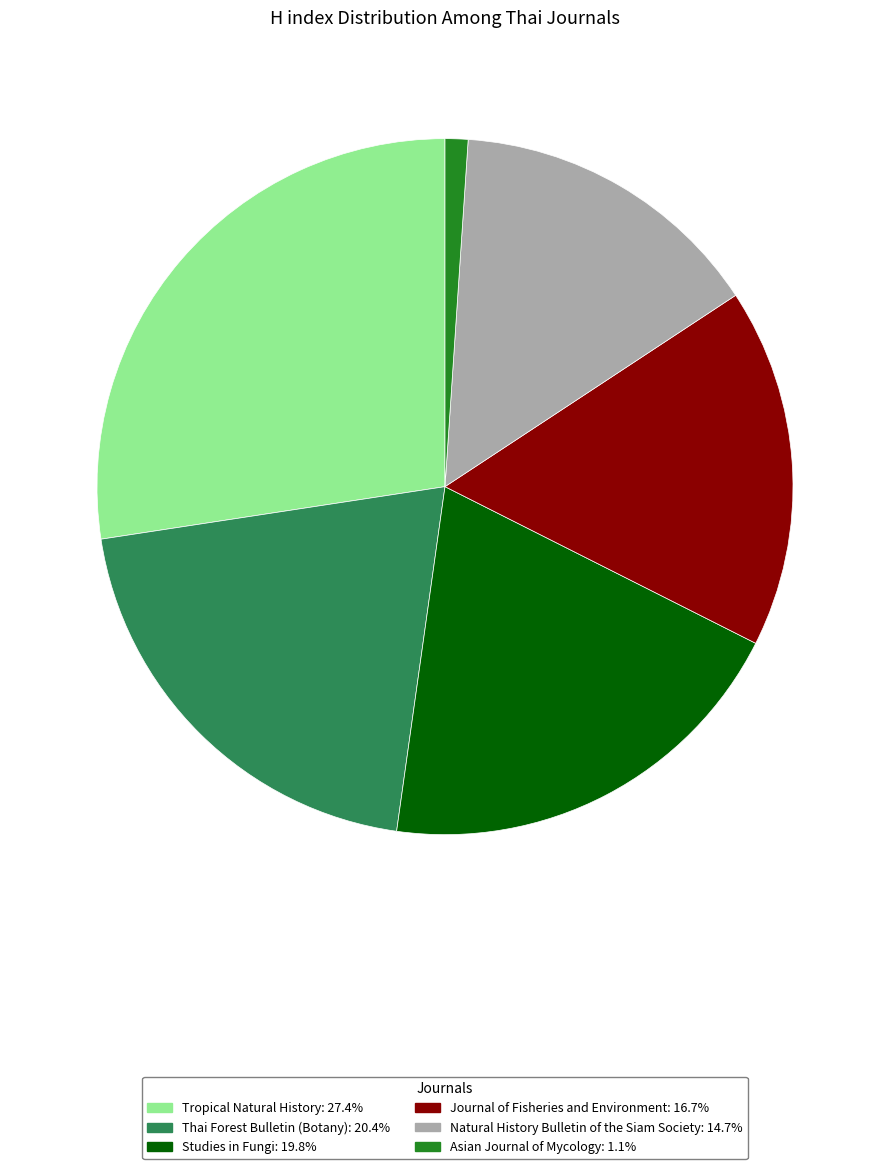

The Studies in Fungi slice represents 20% of the pie. True or false?

True